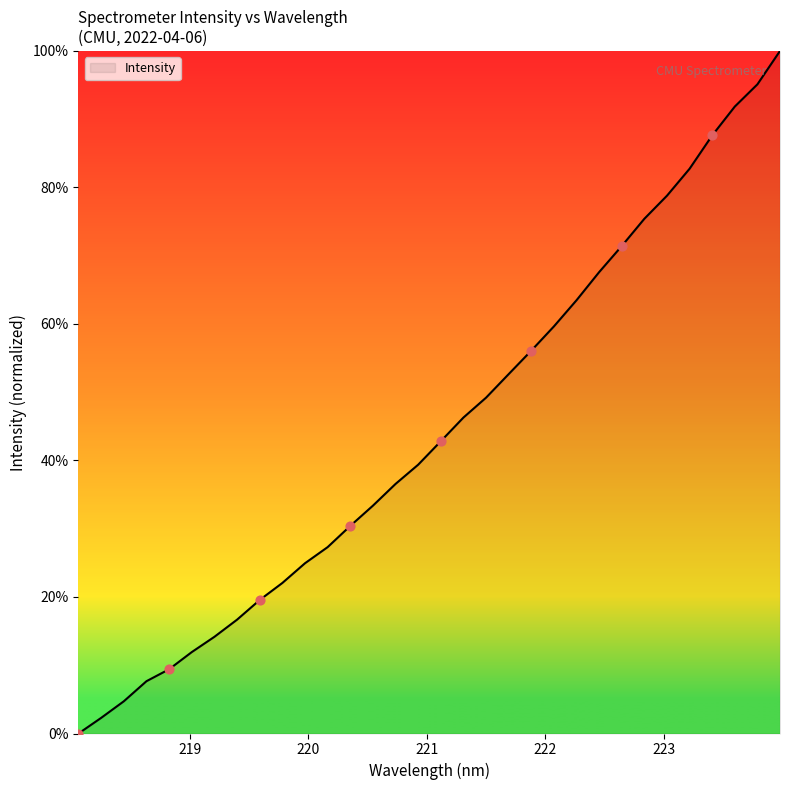

What is the greatest value displayed?

100.0